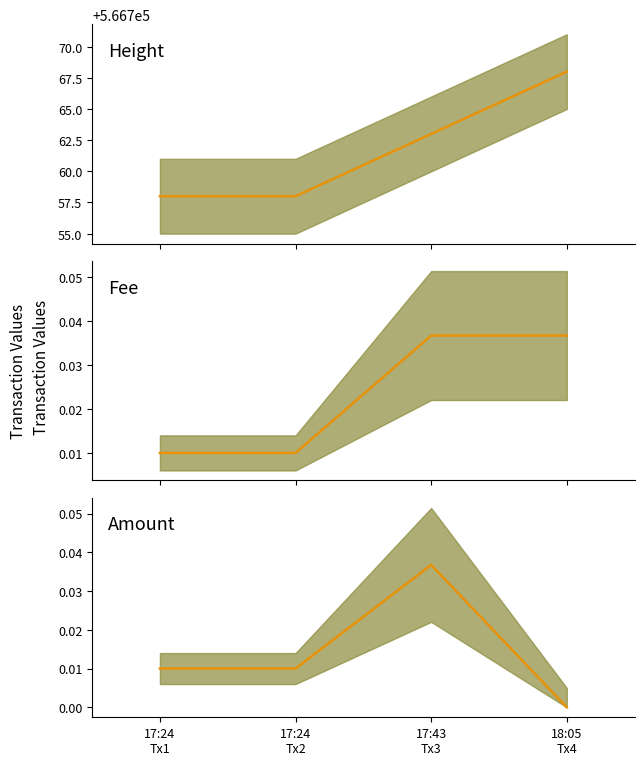

True or false: Fee has more than 1 points higher than both neighbors.

False